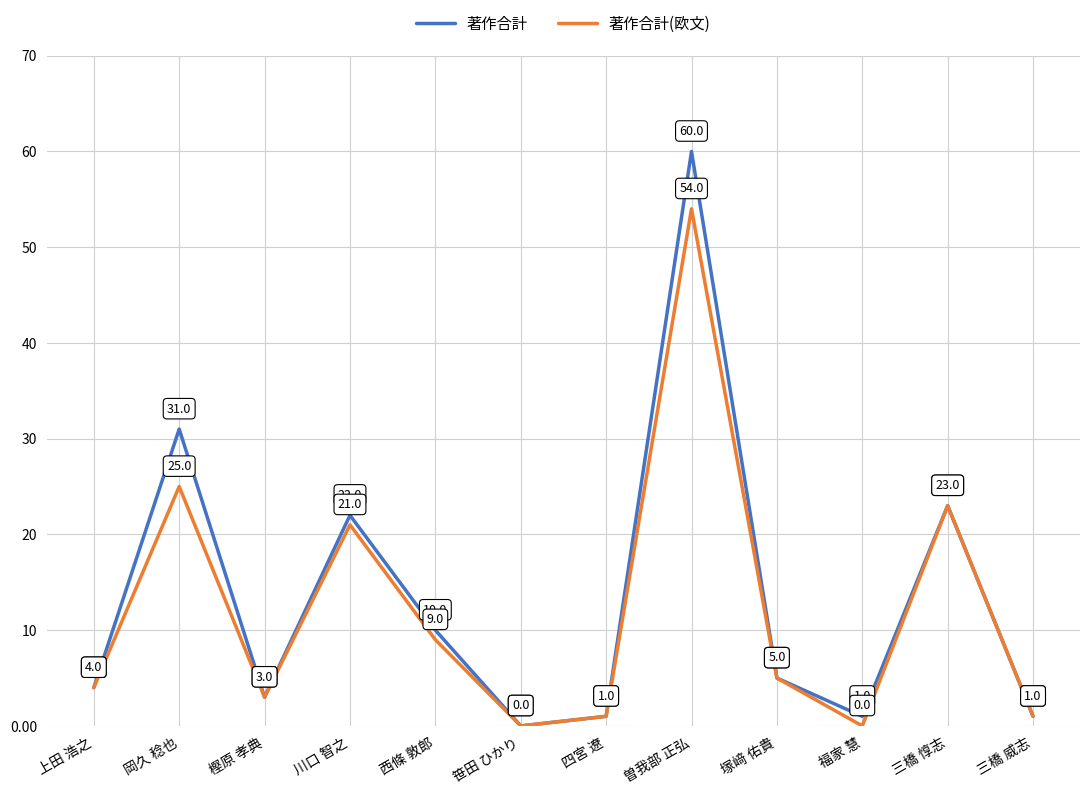

Reading right to left, transcribe all the data shown in this chart.

著作合計: 1	23	1	5	60	1	0	10	22	3	31	4
著作合計(欧文): 1	23	0	5	54	1	0	9	21	3	25	4